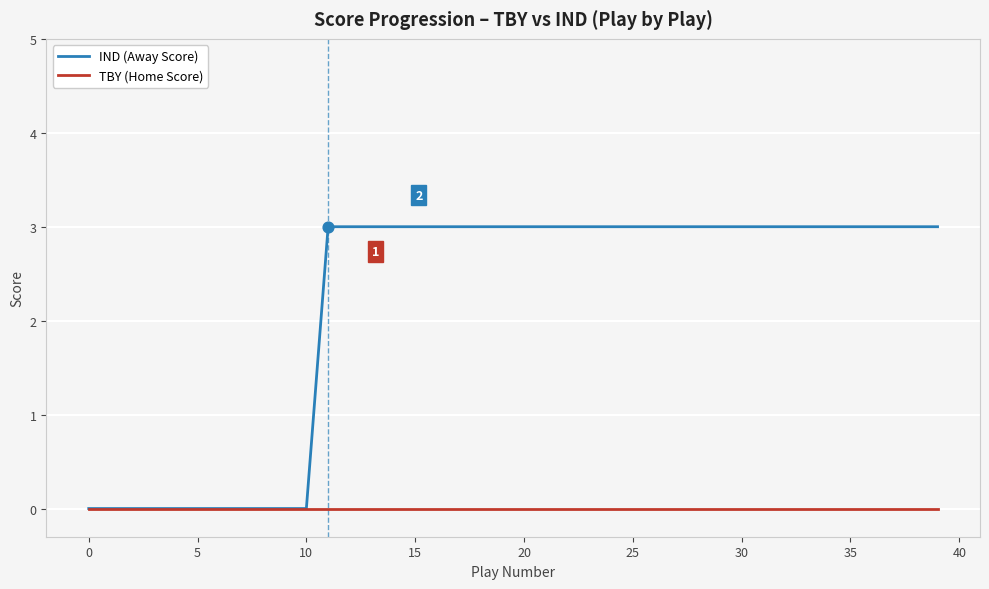

What is the greatest value displayed?

3